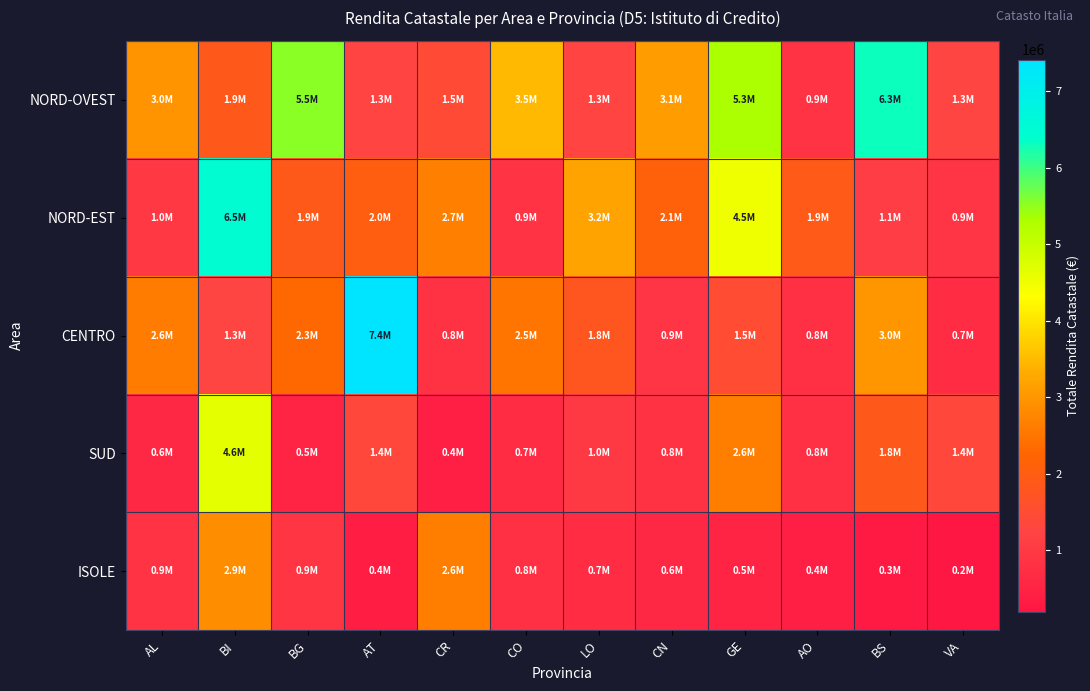

What is the total value across all series at BS?

12522612.6